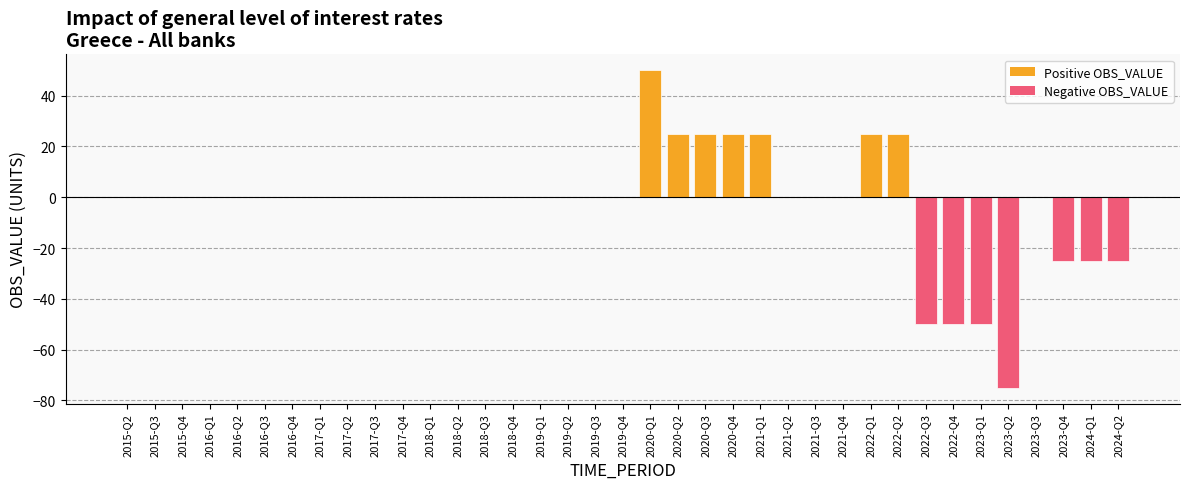

Count the number of categories in the chart.

37